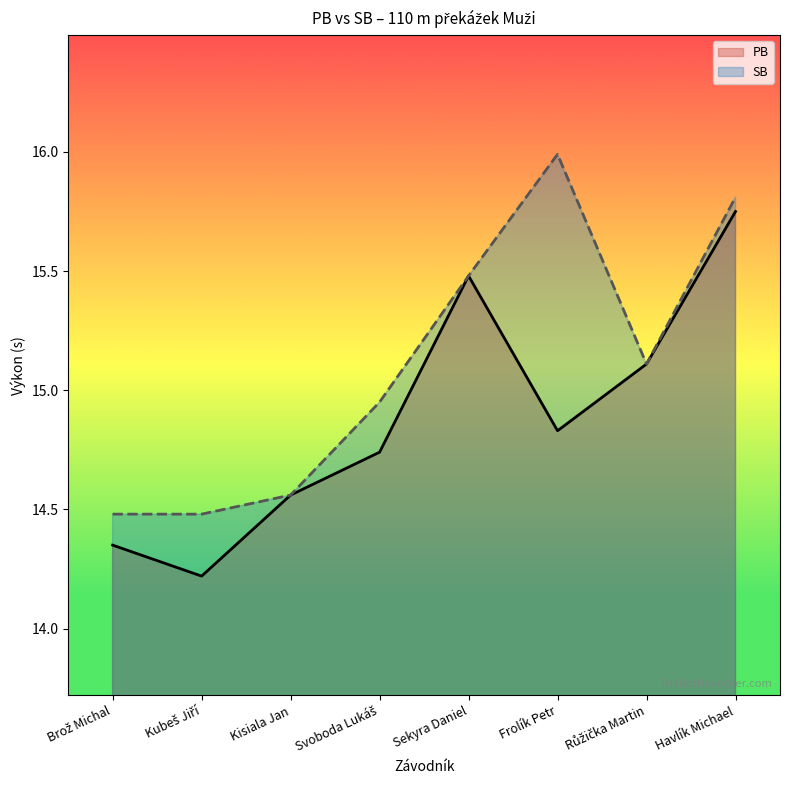

The value of SB at Sekyra Daniel is 15.5. True or false?

True